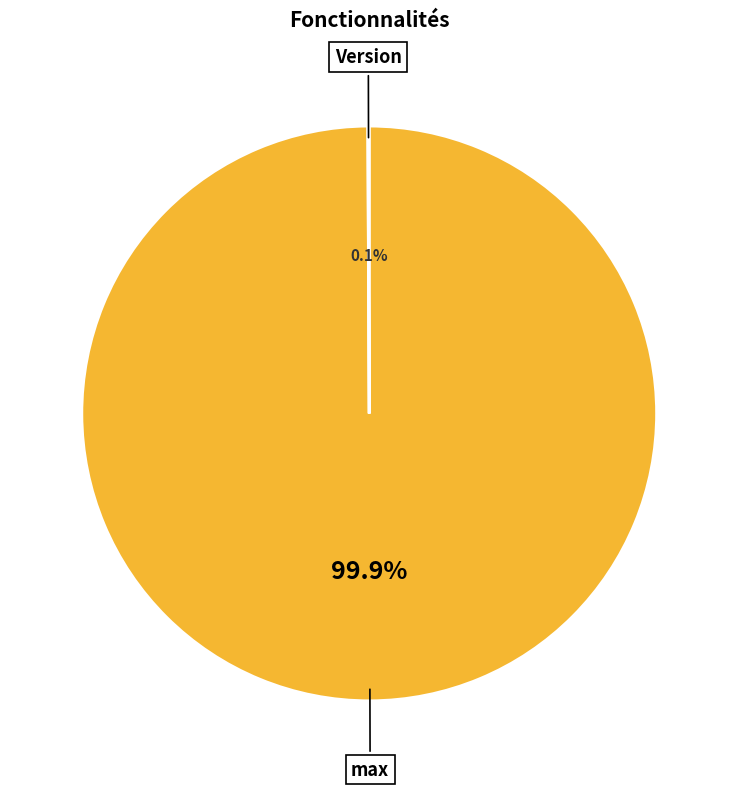

Is there a majority slice in this chart?

Yes